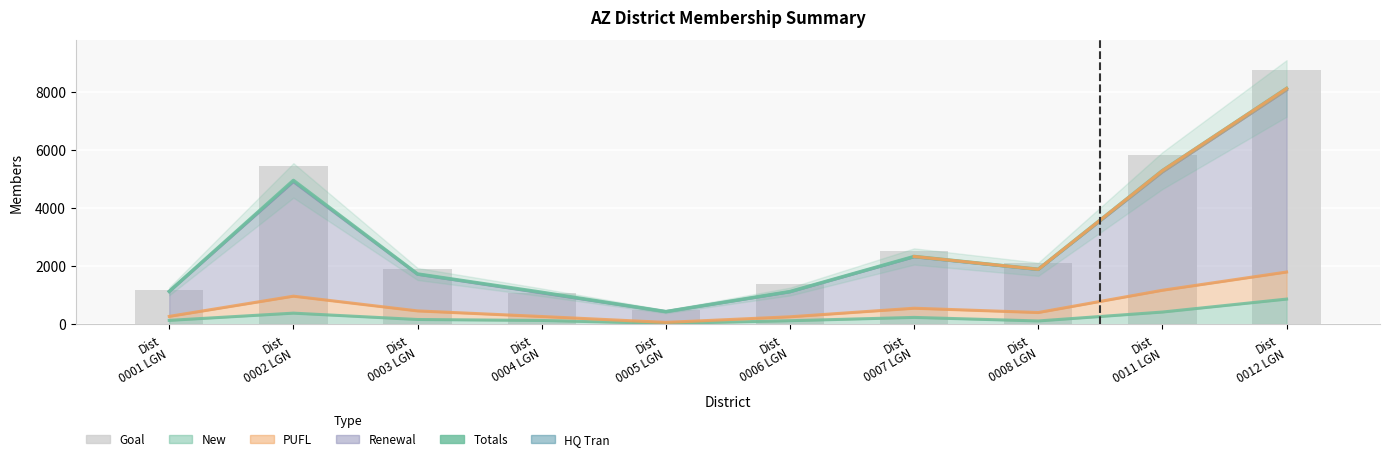

Is it true that Totals equals 3125 at Dist
0007 LGN?

False